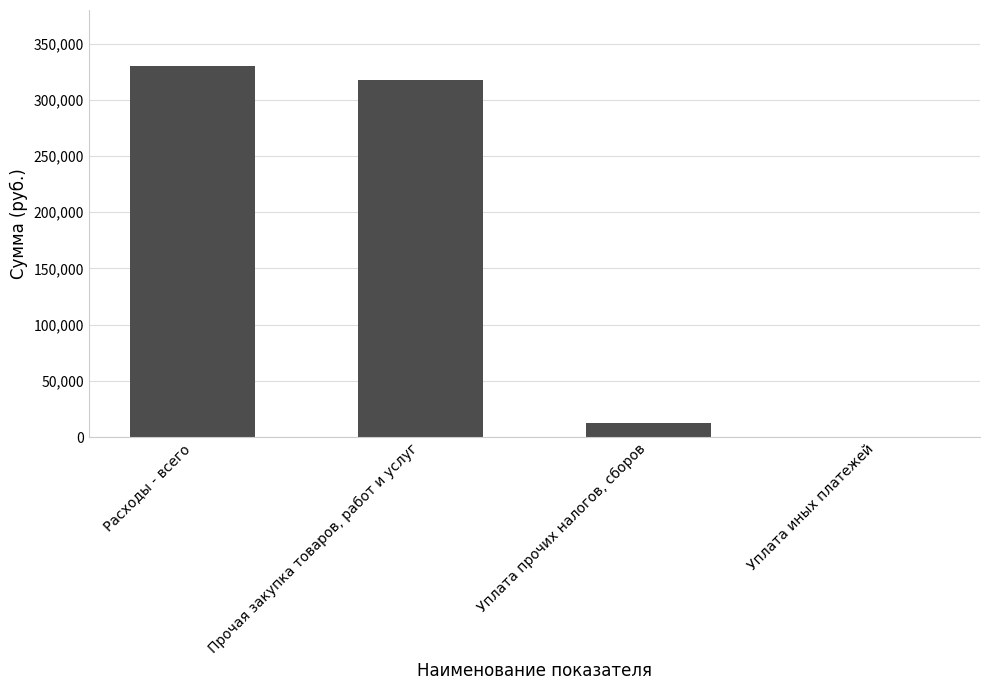

Does the chart contain stacked bars?

No